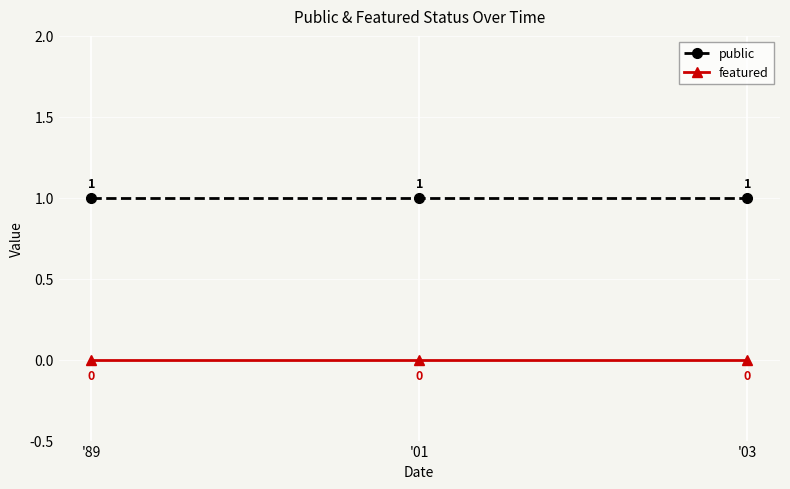

What is the sum of all public values?

3